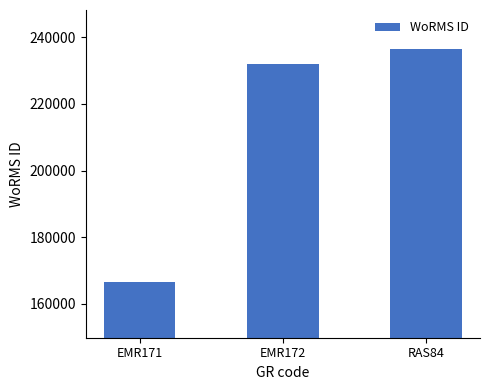

Reading left to right, what are all the values shown in this chart?

166496	231816	236331